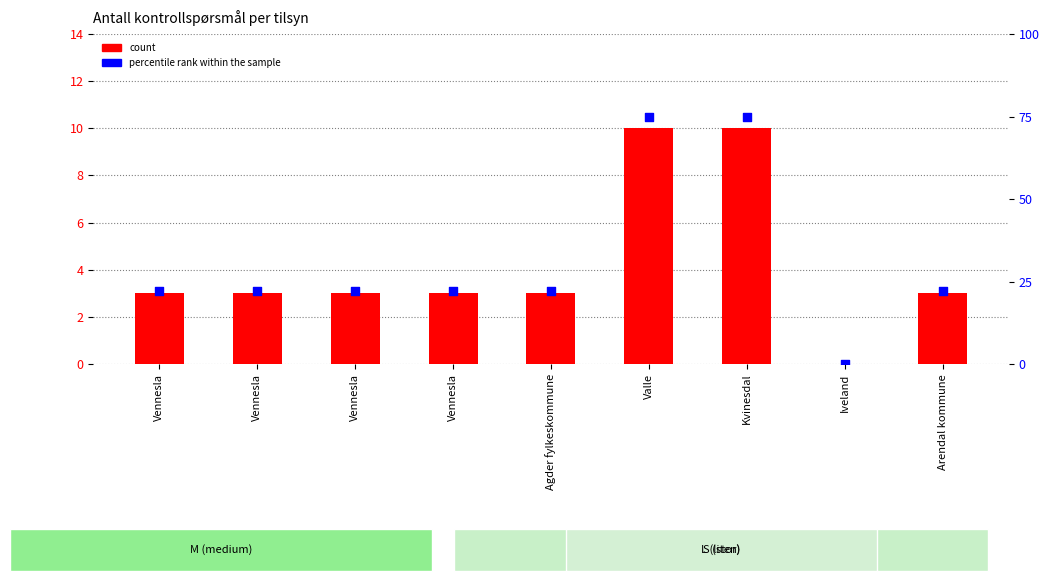

Which series contains the lowest Y value?

count